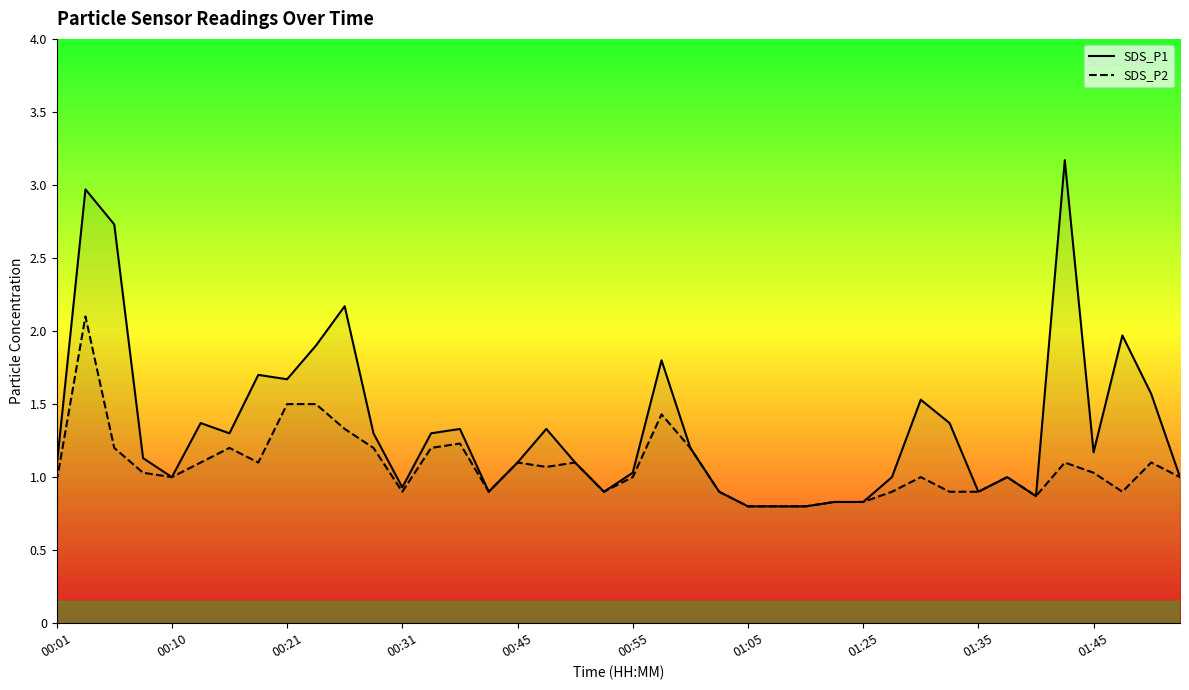

Rank the series by their maximum value, from highest to lowest.

SDS_P1, SDS_P2